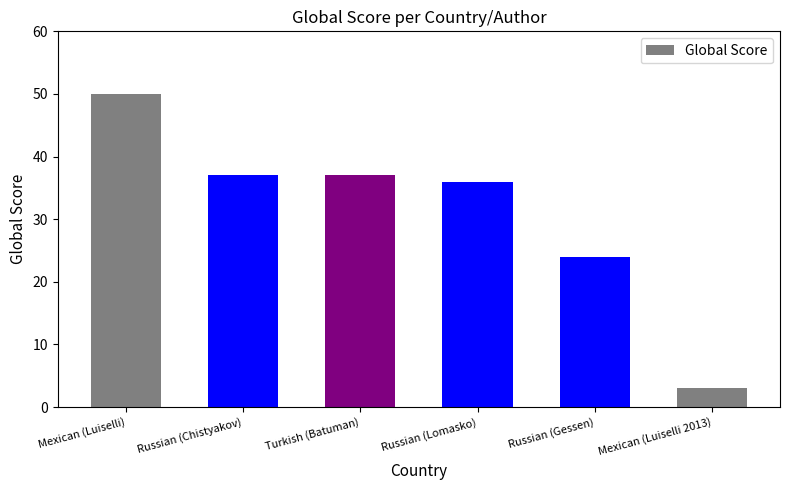

What is the value of the 3rd bar from the left?

37